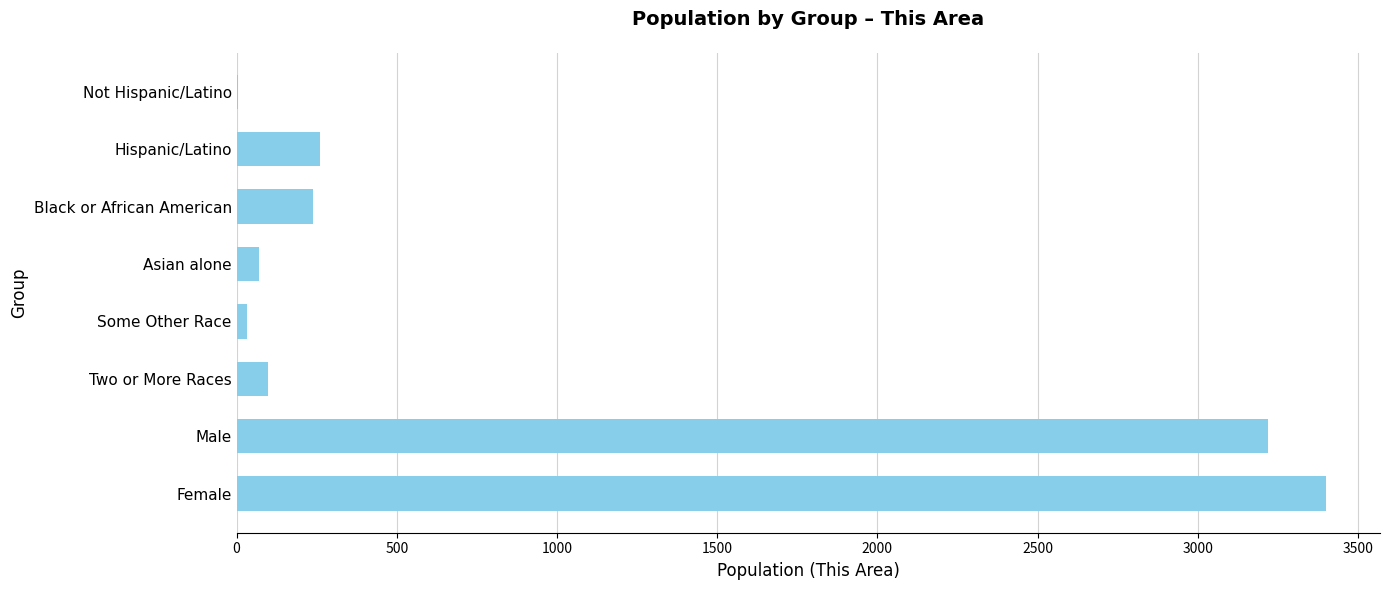

The chart shows a value of 371 at Hispanic/Latino. True or false?

False